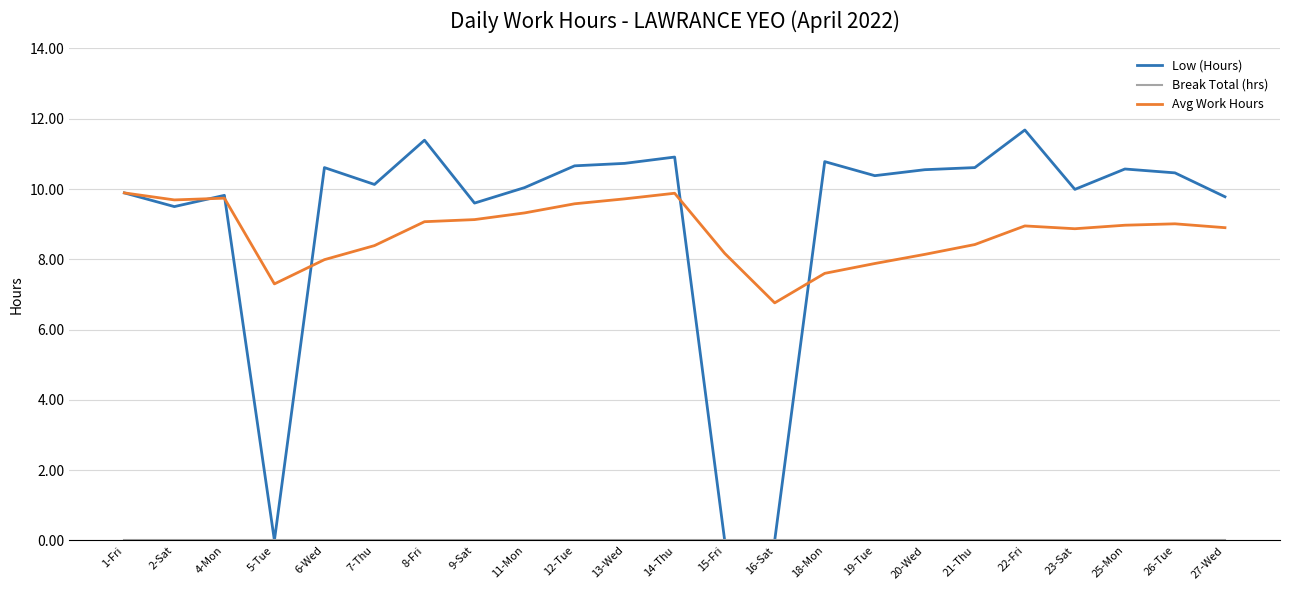

What position from the right is 27-Wed?

1